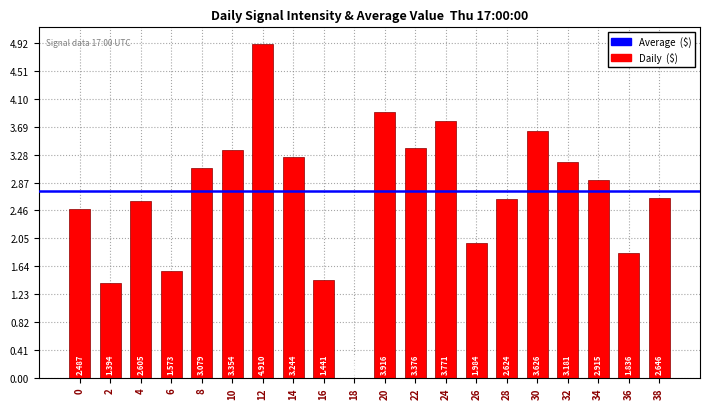

What is the ratio of the value at 20 to the value at 4?

1.5